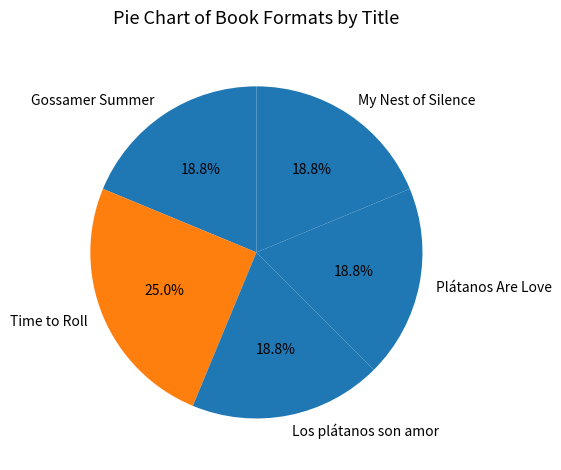

Is it true that Time to Roll is 20% of the pie?

False